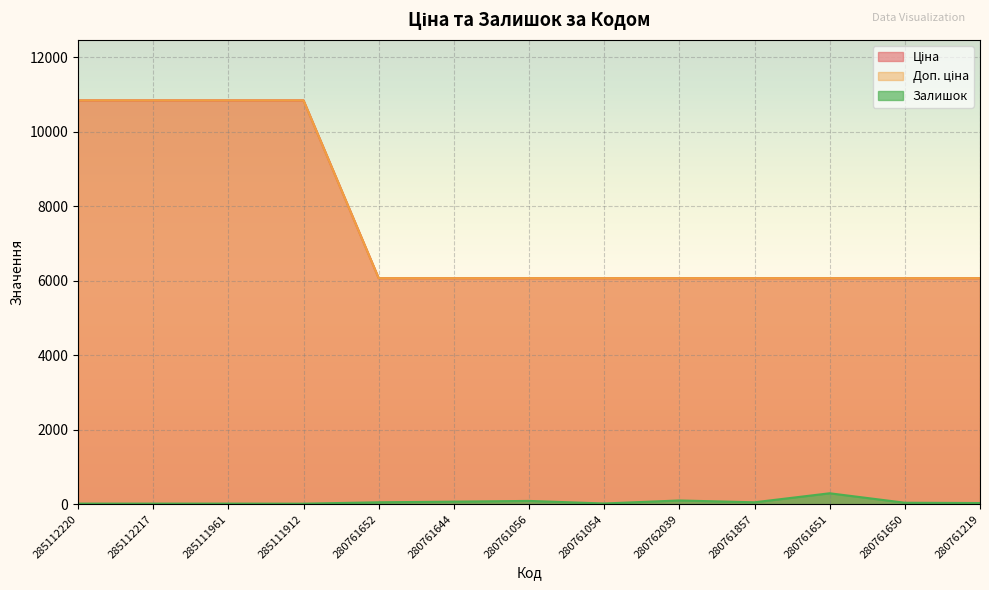

What is the average value of the Ціна series?

7535.8